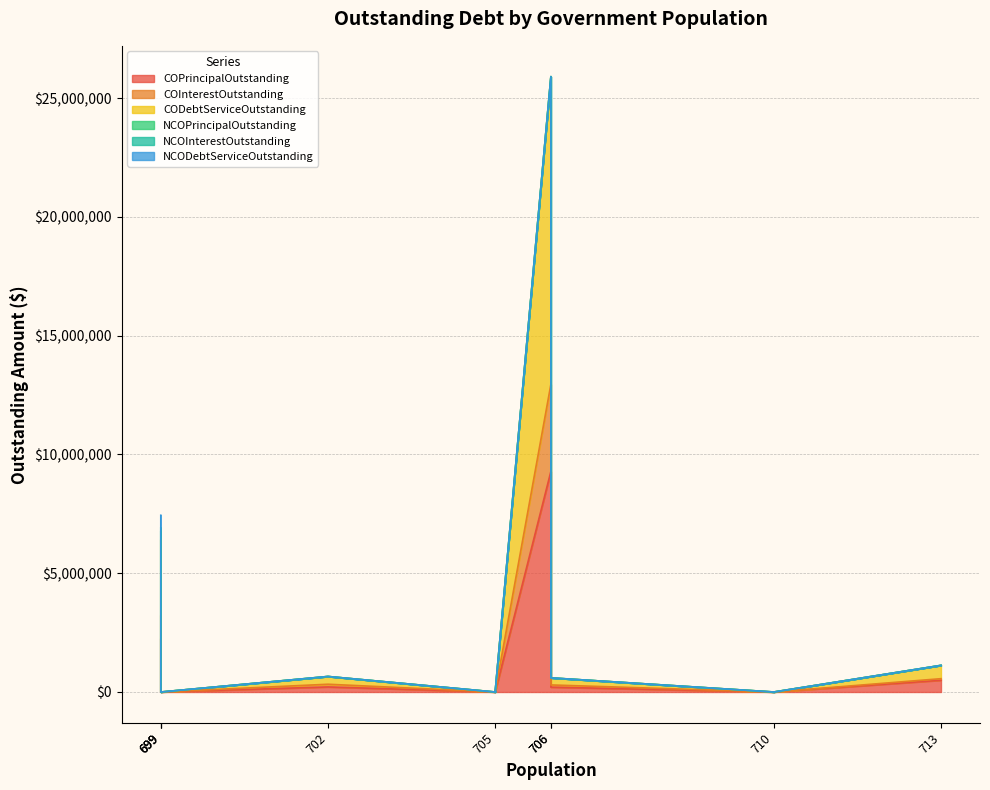

How many series are shown in this chart?

6